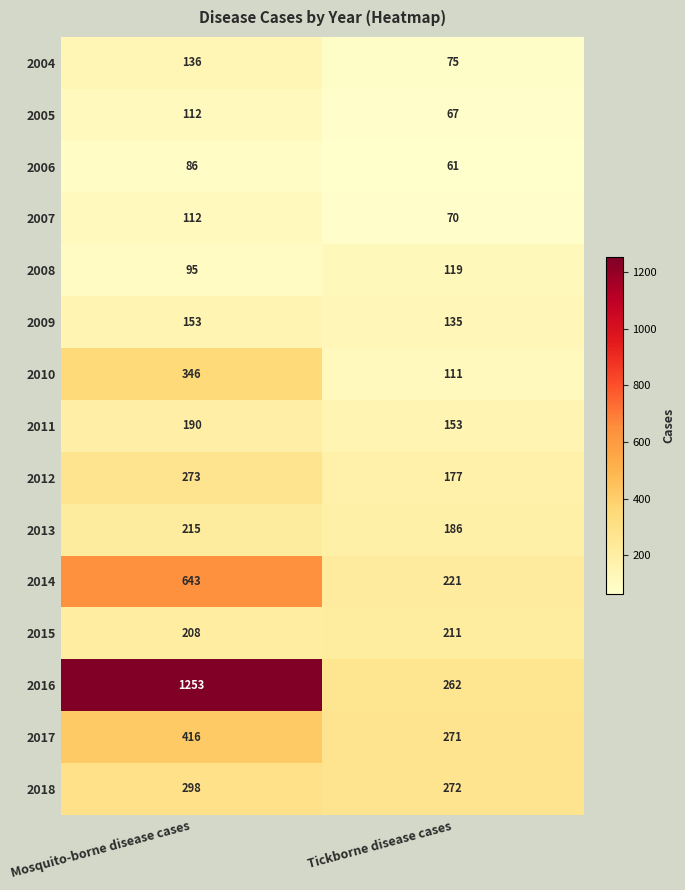

Which series has the largest total across all categories?

2016